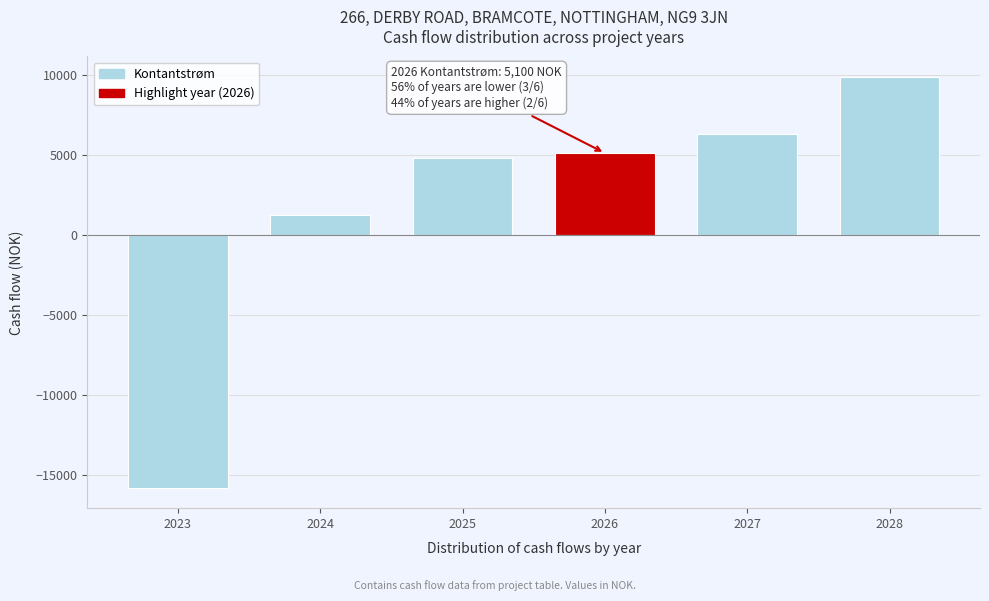

Reading right to left, what are all the values shown in this chart?

2028=9850	2027=6320	2026=5100	2025=4790	2024=1230	2023=-15800